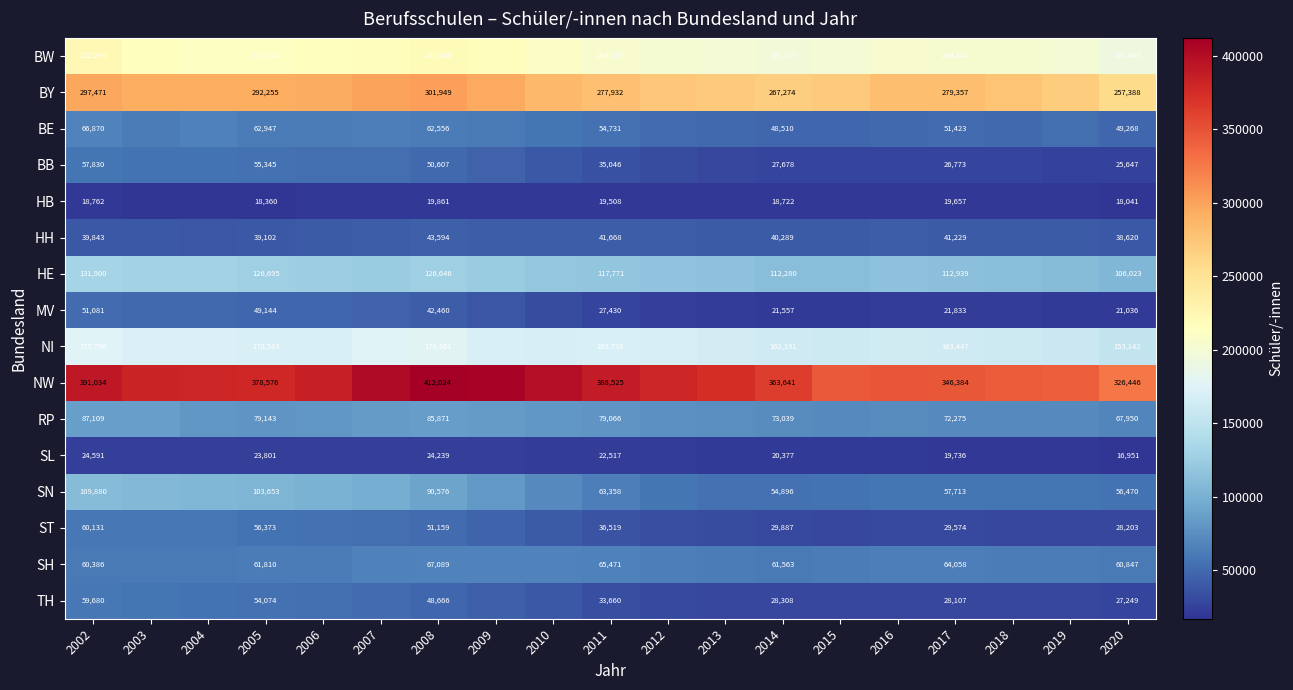

Is it true that BY equals 118979 at 2017?

False